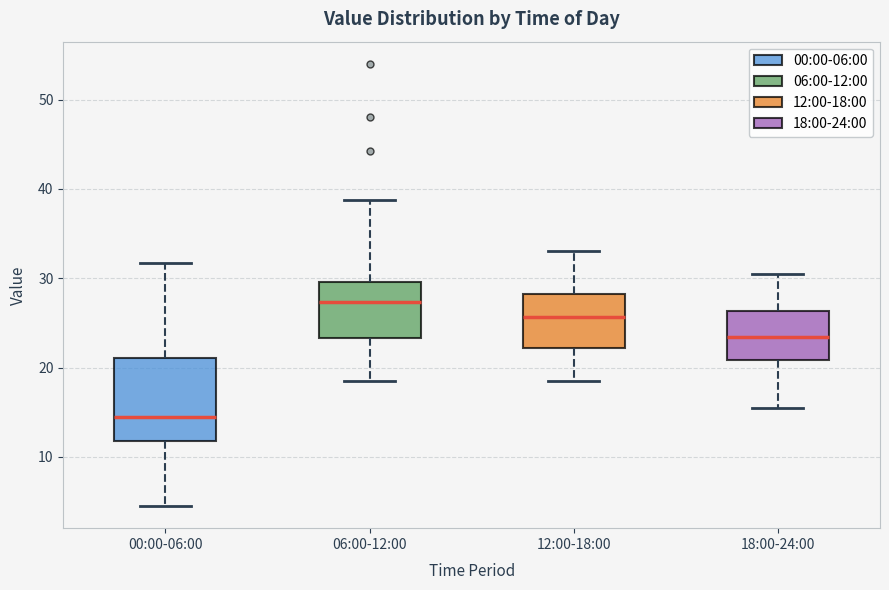

Reading left to right, read every box against the y-axis: the position of its median line, the range the box covers, and the ends of its whiskers. The values are not printed on the chart, so give them approximately, as read against the axis.

00:00-06:00: median 15, box 12 to 21, whiskers 5 to 32
06:00-12:00: median 27, box 23 to 30, whiskers 19 to 39
12:00-18:00: median 26, box 22 to 28, whiskers 19 to 33
18:00-24:00: median 23, box 21 to 26, whiskers 16 to 31